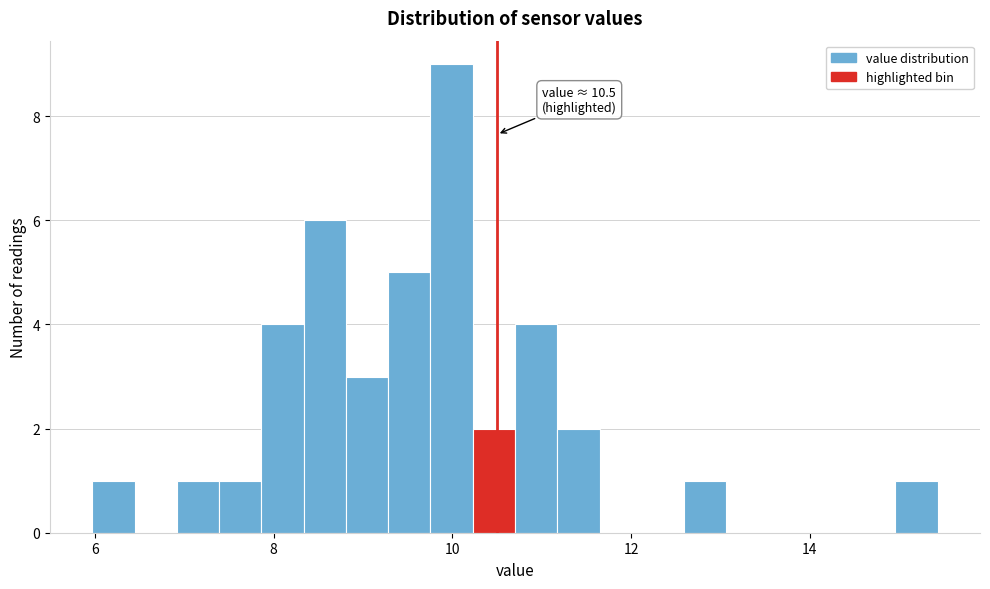

Read against the x-axis, roughly where is the centre of the tallest bar?

10.0